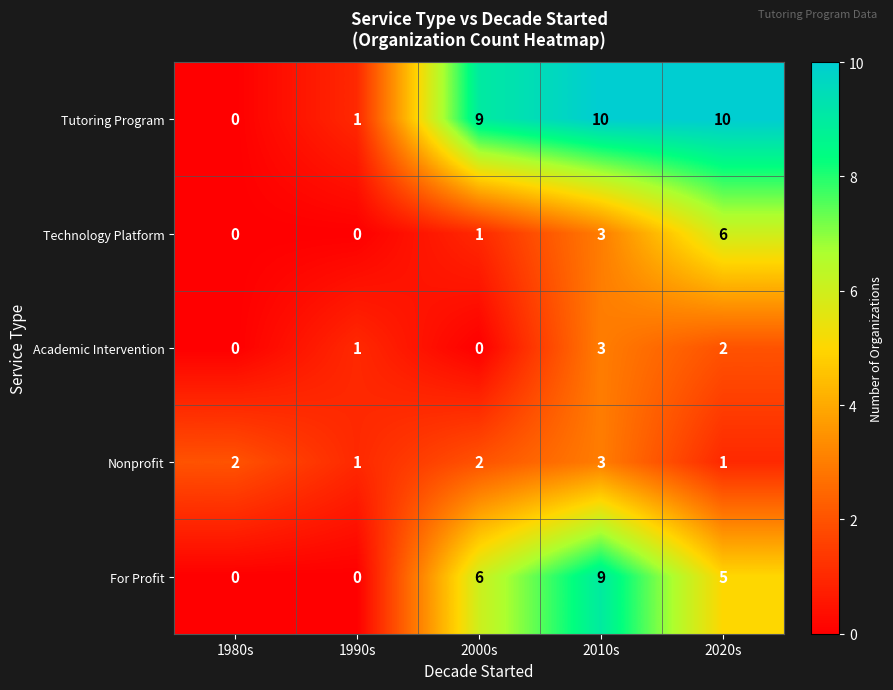

What is the total value across all series at 2010s?

28